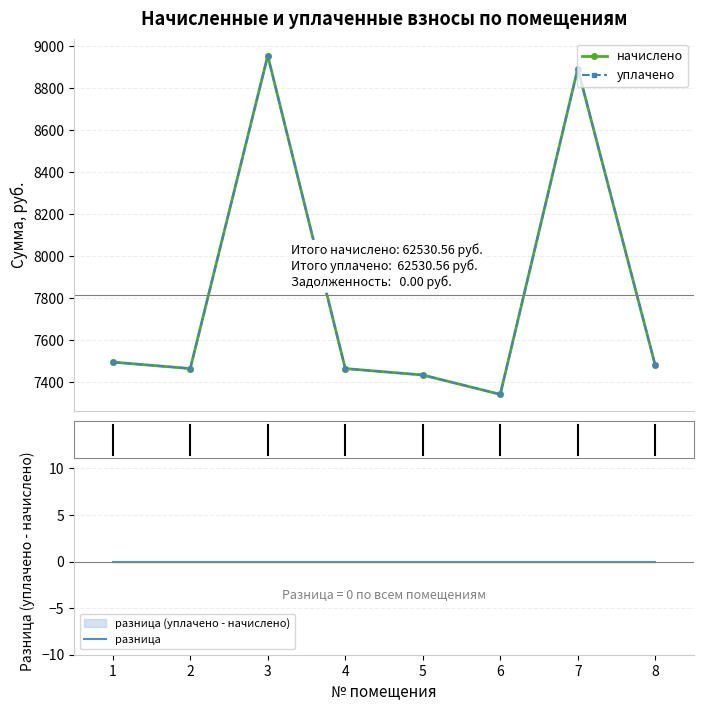

What is the sum of the начислено values at 1 and 4?

14960.6